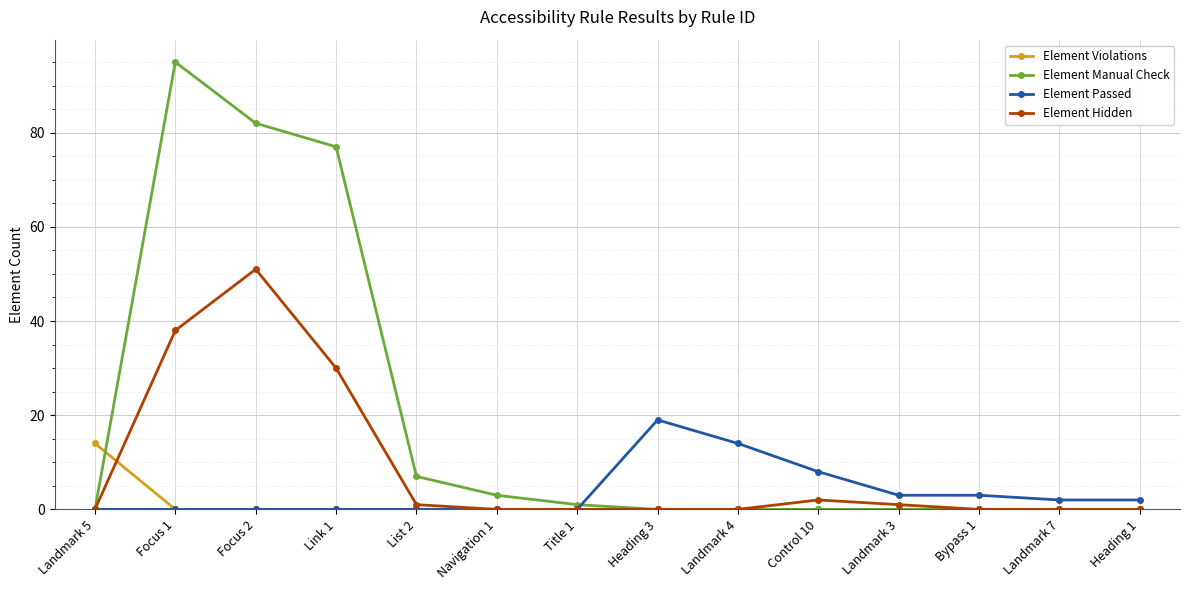

Does the chart display data point markers on the line(s)?

Yes